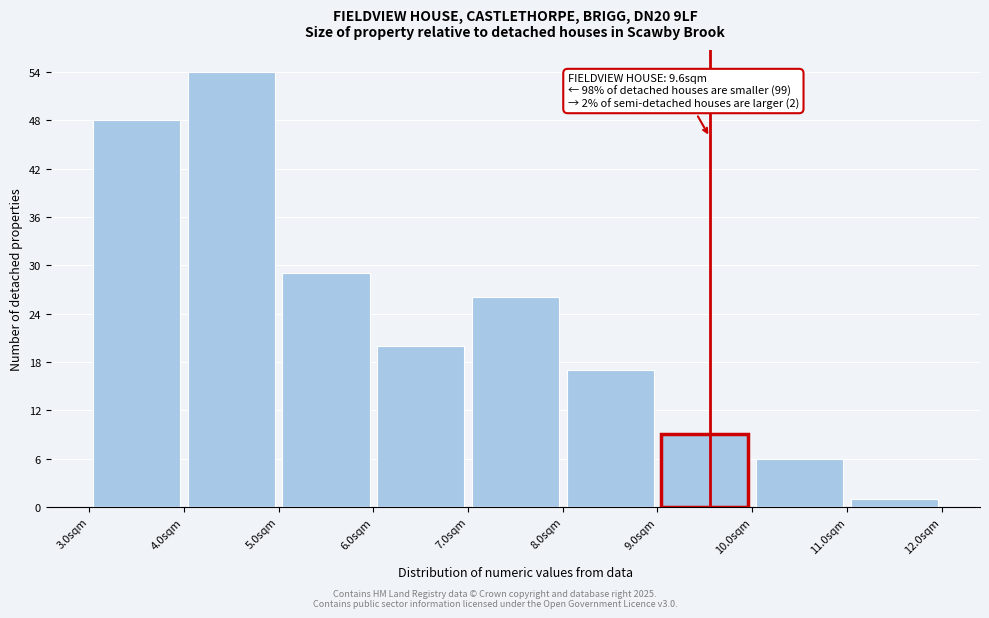

Which range on the x-axis has the tallest bar?

4 to 5